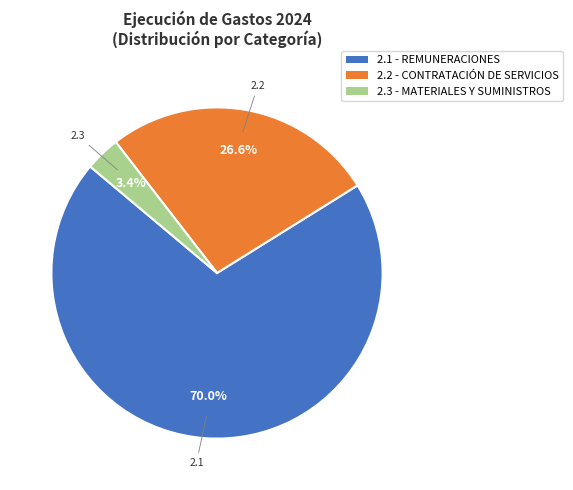

Does any single category account for the majority?

Yes